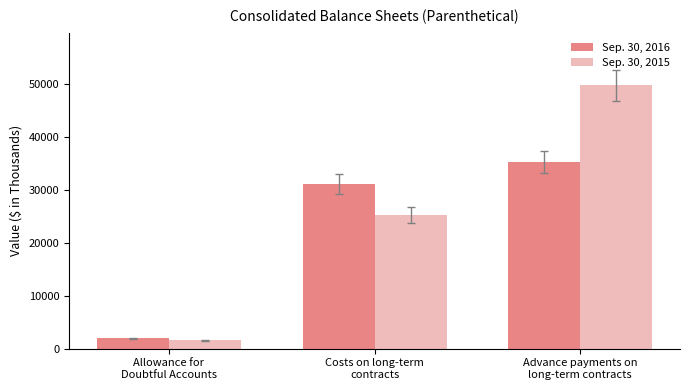

At how many categories does at least one series exceed 10728?

2